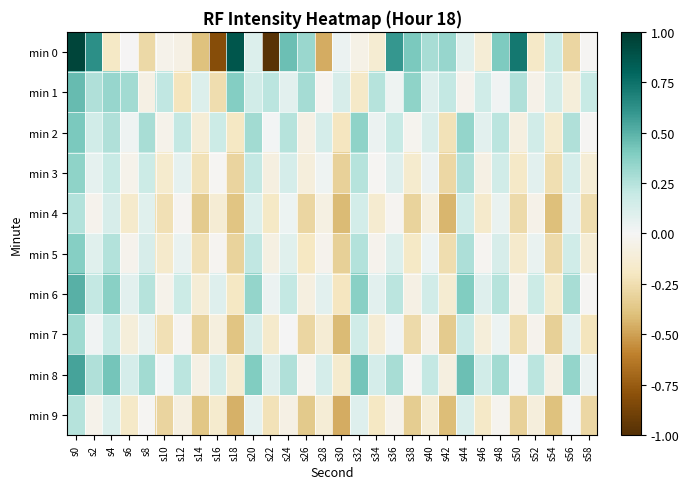

Reading left to right, what are all the values shown in this chart?

min 0: s0=1.0	s2=0.6	s4=-0.2	s6=-0.0	s8=-0.3	s10=-0.0	s12=-0.1	s14=-0.4	s16=-0.8	s18=0.9	s20=0.1	s22=-1.0	s24=0.5	s26=0.3	s28=-0.5	s30=0.0	s32=-0.1	s34=-0.1	s36=0.6	s38=0.4	s40=0.3	s42=0.3	s44=0.1	s46=-0.1	s48=0.4	s50=0.7	s52=-0.2	s54=0.2	s56=-0.3	s58=-0.0
min 1: s0=0.5	s2=0.3	s4=0.3	s6=0.3	s8=-0.1	s10=0.2	s12=-0.2	s14=0.1	s16=-0.3	s18=0.4	s20=0.2	s22=0.2	s24=0.1	s26=0.3	s28=-0.0	s30=0.1	s32=-0.2	s34=0.2	s36=0.0	s38=0.4	s40=0.1	s42=0.2	s44=-0.0	s46=0.2	s48=0.0	s50=0.3	s52=-0.1	s54=0.1	s56=-0.1	s58=0.2
min 2: s0=0.4	s2=0.2	s4=0.3	s6=0.0	s8=0.3	s10=-0.0	s12=0.2	s14=-0.1	s16=0.2	s18=-0.2	s20=0.3	s22=0.0	s24=0.2	s26=-0.1	s28=0.1	s30=-0.2	s32=0.4	s34=0.0	s36=0.2	s38=-0.0	s40=0.1	s42=-0.2	s44=0.3	s46=0.1	s48=0.2	s50=-0.1	s52=0.2	s54=-0.2	s56=0.3	s58=-0.0
min 3: s0=0.4	s2=0.1	s4=0.2	s6=-0.0	s8=0.2	s10=-0.2	s12=0.1	s14=-0.2	s16=-0.0	s18=-0.3	s20=0.2	s22=-0.1	s24=0.1	s26=-0.1	s28=0.0	s30=-0.3	s32=0.2	s34=-0.0	s36=0.1	s38=-0.2	s40=0.0	s42=-0.3	s44=0.3	s46=-0.1	s48=0.2	s50=-0.2	s52=0.1	s54=-0.2	s56=0.1	s58=-0.1
min 4: s0=0.3	s2=-0.0	s4=0.1	s6=-0.2	s8=0.1	s10=-0.2	s12=-0.0	s14=-0.3	s16=-0.1	s18=-0.4	s20=0.1	s22=-0.2	s24=0.0	s26=-0.3	s28=-0.1	s30=-0.4	s32=0.1	s34=-0.1	s36=-0.0	s38=-0.3	s40=-0.1	s42=-0.4	s44=0.2	s46=-0.2	s48=0.1	s50=-0.3	s52=-0.1	s54=-0.4	s56=0.1	s58=-0.3
min 5: s0=0.4	s2=0.1	s4=0.3	s6=-0.0	s8=0.1	s10=-0.2	s12=0.1	s14=-0.2	s16=-0.0	s18=-0.3	s20=0.2	s22=-0.1	s24=0.1	s26=-0.2	s28=-0.0	s30=-0.3	s32=0.3	s34=-0.0	s36=0.1	s38=-0.2	s40=0.0	s42=-0.3	s44=0.3	s46=-0.0	s48=0.1	s50=-0.2	s52=0.1	s54=-0.3	s56=0.2	s58=-0.1
min 6: s0=0.5	s2=0.2	s4=0.4	s6=0.1	s8=0.2	s10=-0.0	s12=0.2	s14=-0.1	s16=0.1	s18=-0.2	s20=0.3	s22=0.0	s24=0.2	s26=-0.1	s28=0.1	s30=-0.2	s32=0.4	s34=0.1	s36=0.2	s38=-0.1	s40=0.2	s42=-0.1	s44=0.4	s46=0.1	s48=0.2	s50=-0.0	s52=0.2	s54=-0.2	s56=0.3	s58=-0.0
min 7: s0=0.3	s2=0.0	s4=0.2	s6=-0.1	s8=0.1	s10=-0.2	s12=-0.0	s14=-0.3	s16=-0.1	s18=-0.4	s20=0.1	s22=-0.2	s24=0.0	s26=-0.3	s28=-0.1	s30=-0.4	s32=0.2	s34=-0.1	s36=0.0	s38=-0.3	s40=-0.1	s42=-0.3	s44=0.2	s46=-0.1	s48=0.0	s50=-0.3	s52=-0.0	s54=-0.3	s56=0.1	s58=-0.2
min 8: s0=0.6	s2=0.3	s4=0.4	s6=0.1	s8=0.3	s10=0.0	s12=0.2	s14=-0.1	s16=0.2	s18=-0.1	s20=0.4	s22=0.1	s24=0.3	s26=-0.0	s28=0.1	s30=-0.2	s32=0.4	s34=0.1	s36=0.3	s38=-0.0	s40=0.2	s42=-0.1	s44=0.4	s46=0.2	s48=0.3	s50=0.0	s52=0.2	s54=-0.1	s56=0.3	s58=0.0
min 9: s0=0.2	s2=-0.0	s4=0.1	s6=-0.2	s8=-0.0	s10=-0.3	s12=-0.1	s14=-0.4	s16=-0.2	s18=-0.4	s20=0.1	s22=-0.2	s24=-0.1	s26=-0.4	s28=-0.1	s30=-0.5	s32=0.1	s34=-0.2	s36=-0.0	s38=-0.3	s40=-0.1	s42=-0.4	s44=0.1	s46=-0.2	s48=-0.0	s50=-0.3	s52=-0.1	s54=-0.4	s56=0.0	s58=-0.3